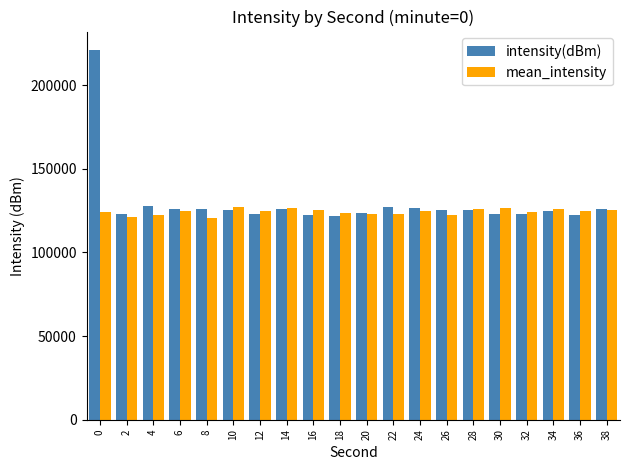

Rank the series by their maximum value, from highest to lowest.

intensity(dBm), mean_intensity